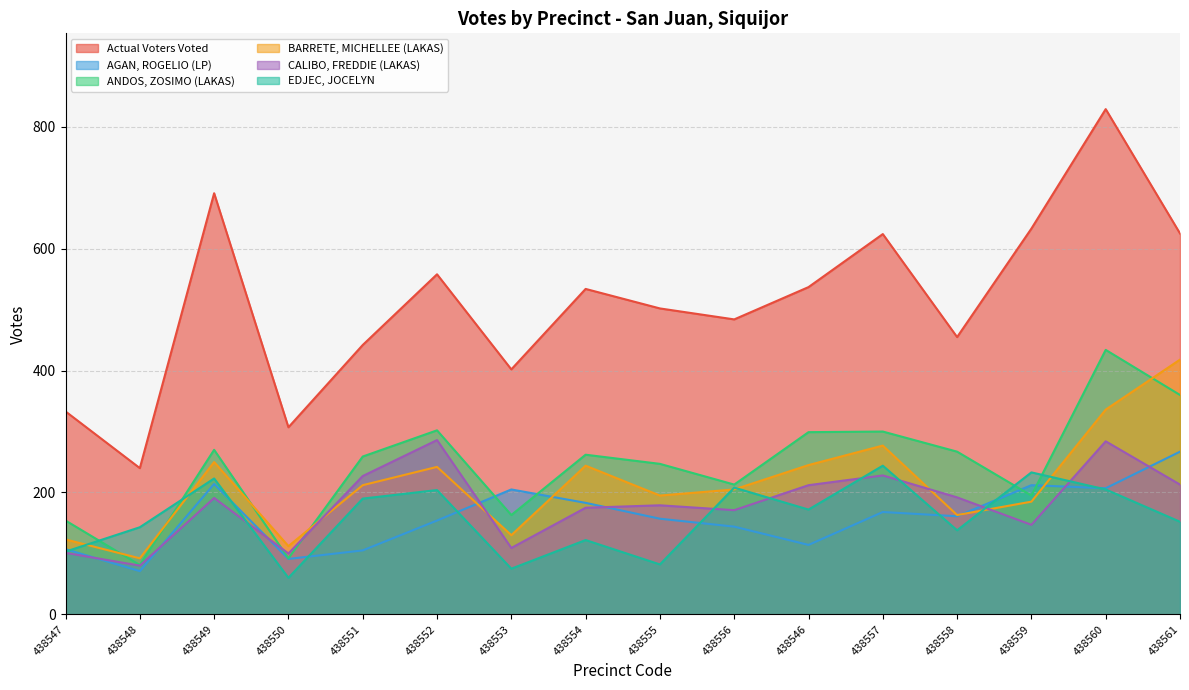

List the labels in order of AGAN, ROGELIO (LP) value, largest first.

438561, 438549, 438559, 438560, 438553, 438554, 438557, 438558, 438555, 438552, 438556, 438546, 438547, 438551, 438550, 438548